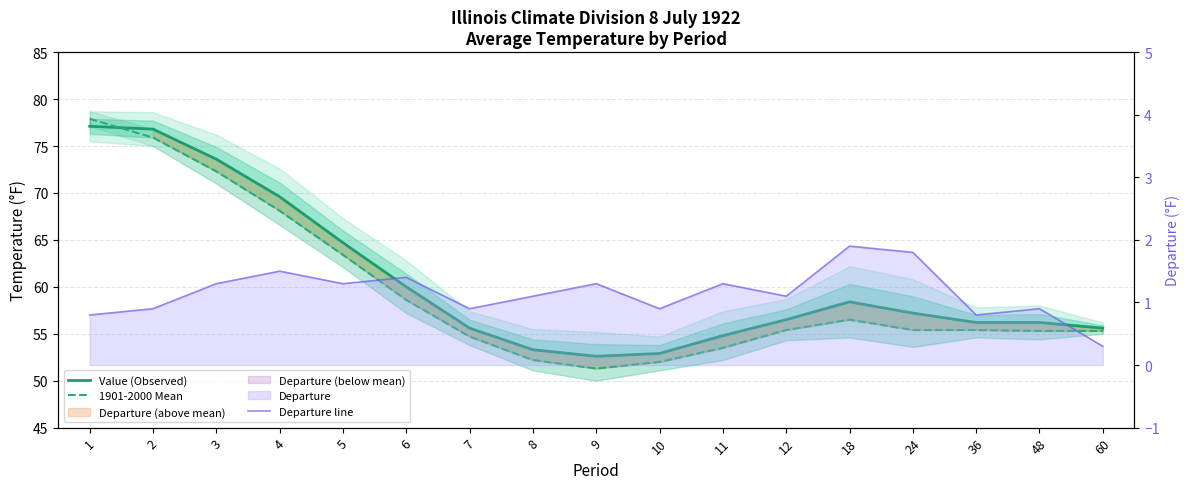

How many distinct data groups are displayed?

3